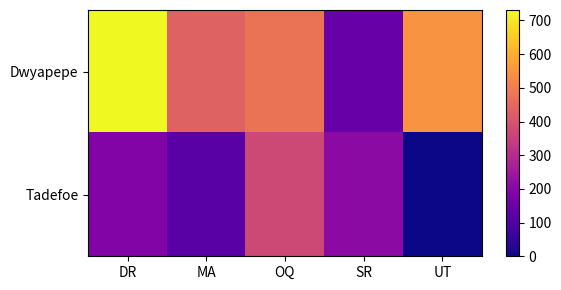

Which series changed the most between DR and UT?

Tadefoe